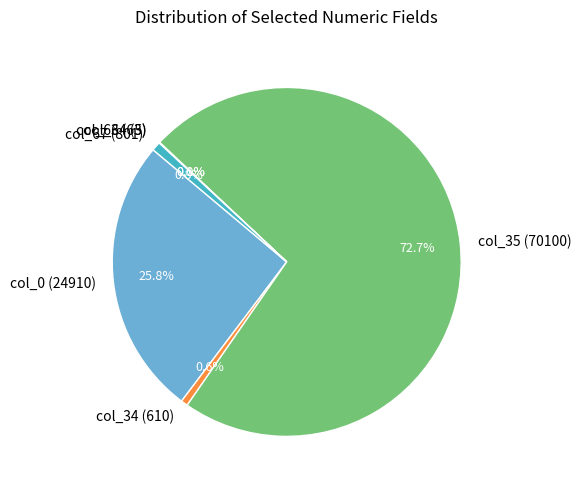

Is the sum of col_34 (610) and col_35 (70100) greater than half?

Yes